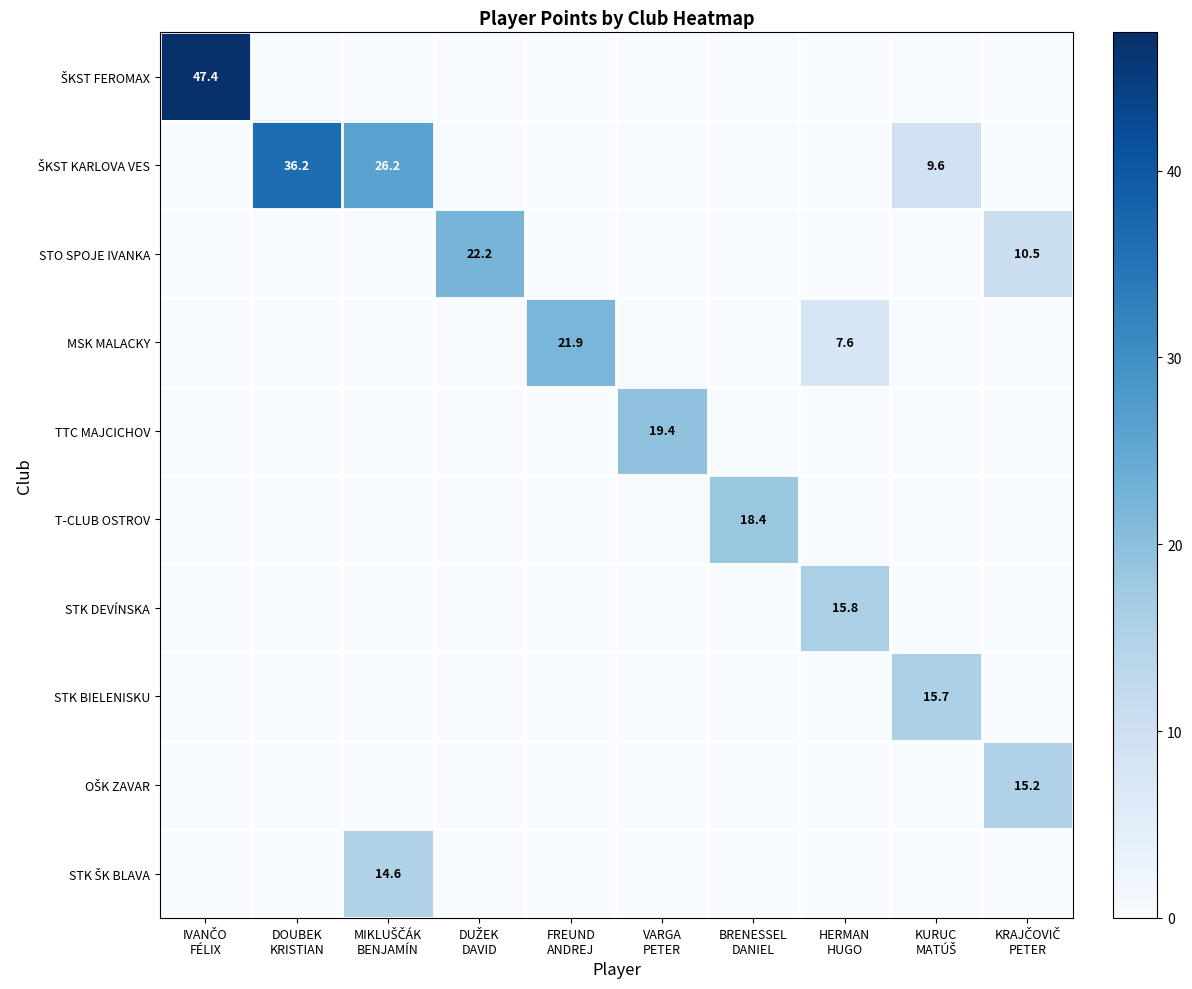

Is it true that ŠKST FEROMAX equals 0.0 at HERMAN HUGO?

True